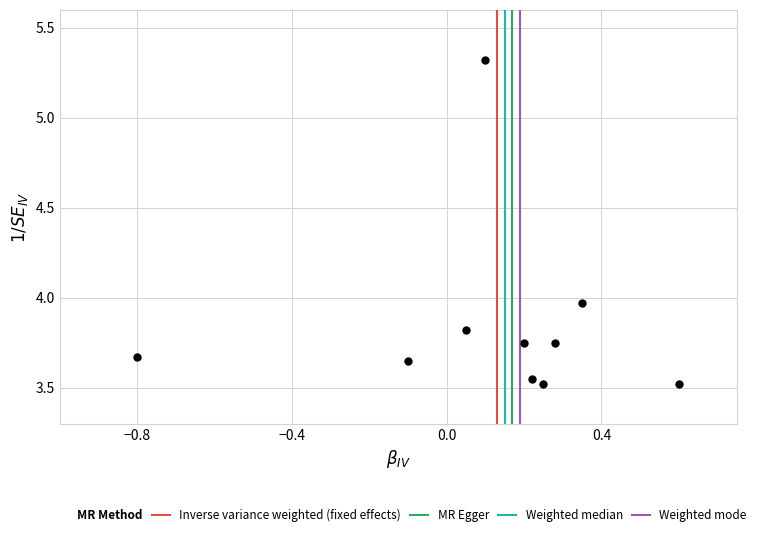

What is the range of X values (max minus min)?

1.4